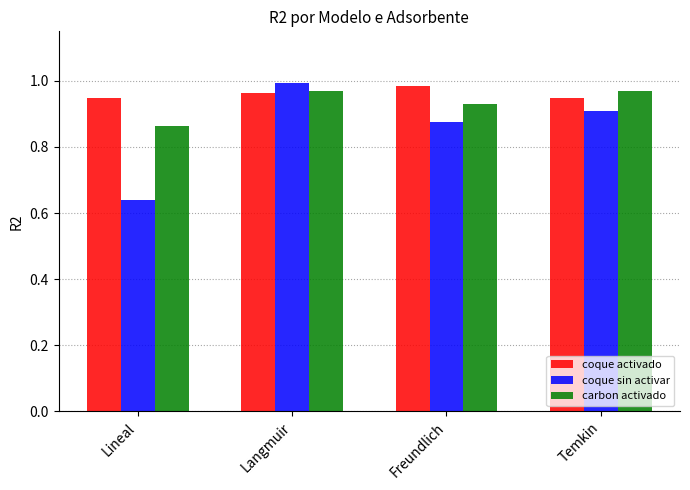

Is the value of coque sin activar at Freundlich greater than the value of carbon activado at Temkin?

No